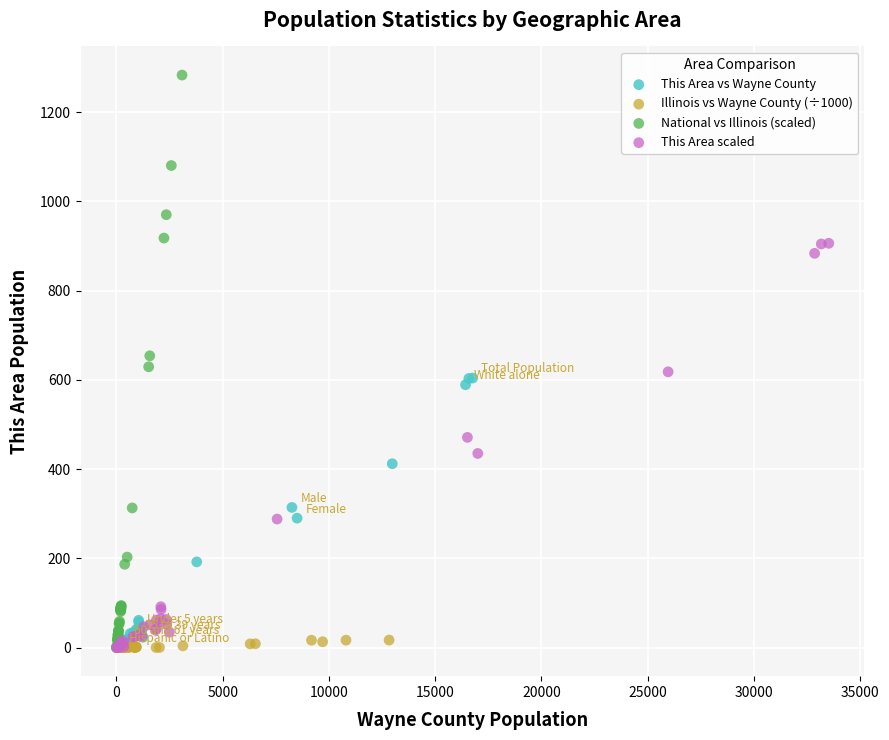

Which series has the widest spread of Y values?

National vs Illinois (scaled)